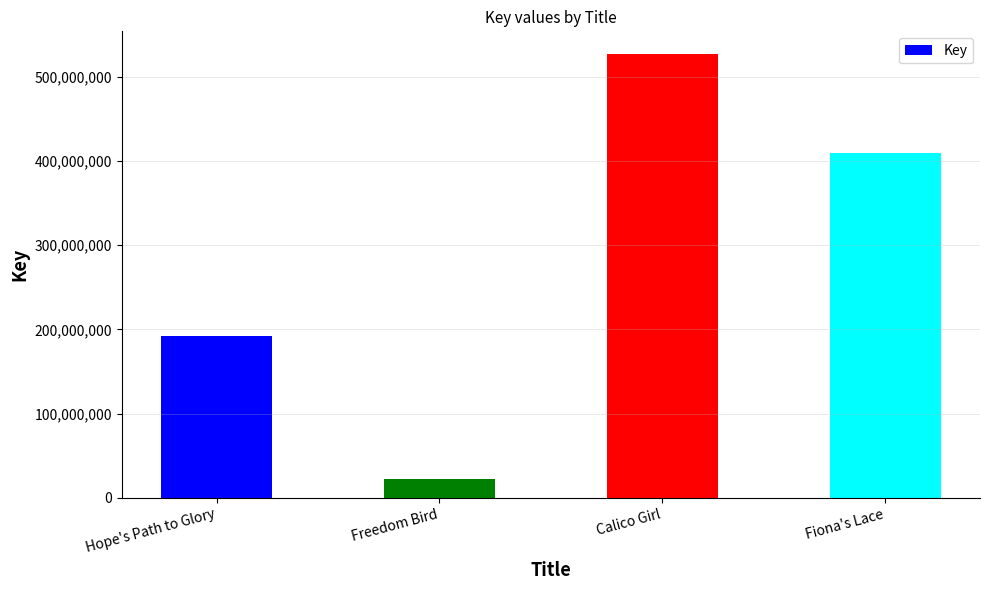

List the labels in order of value, smallest first.

Freedom Bird, Hope's Path to Glory, Fiona's Lace, Calico Girl